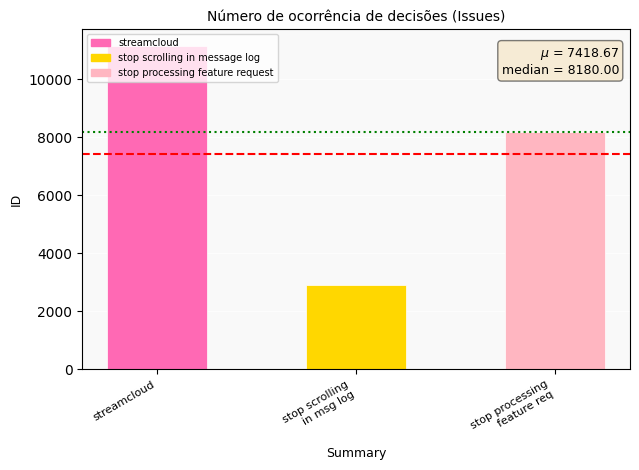

What position from the right is streamcloud?

3